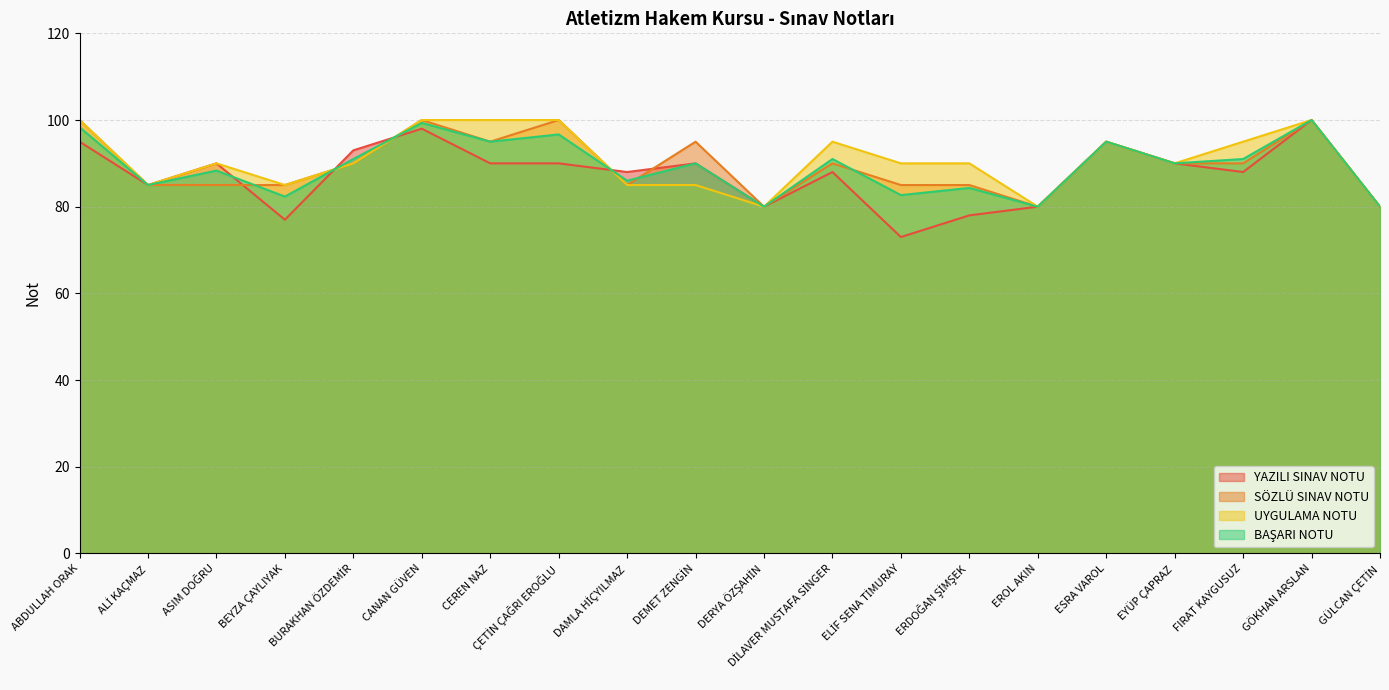

What is the maximum value for BAŞARI NOTU?

100.0